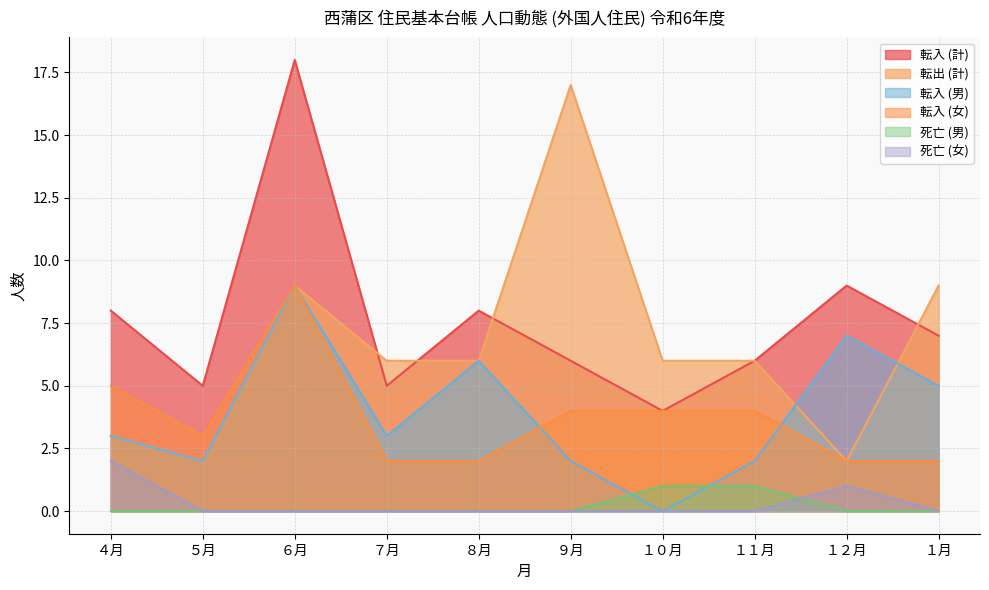

What is the difference between the 転入 (女) values at ６月 and １１月?

5